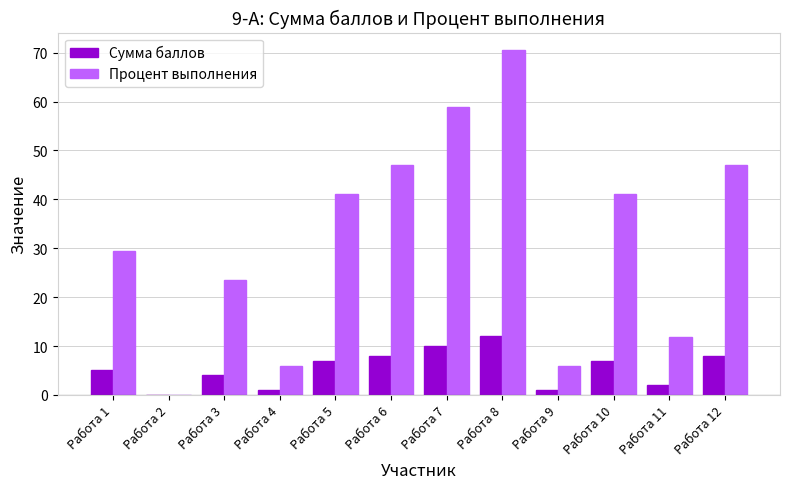

True or false: Процент выполнения has a value of 5.9 at Работа 4.

True